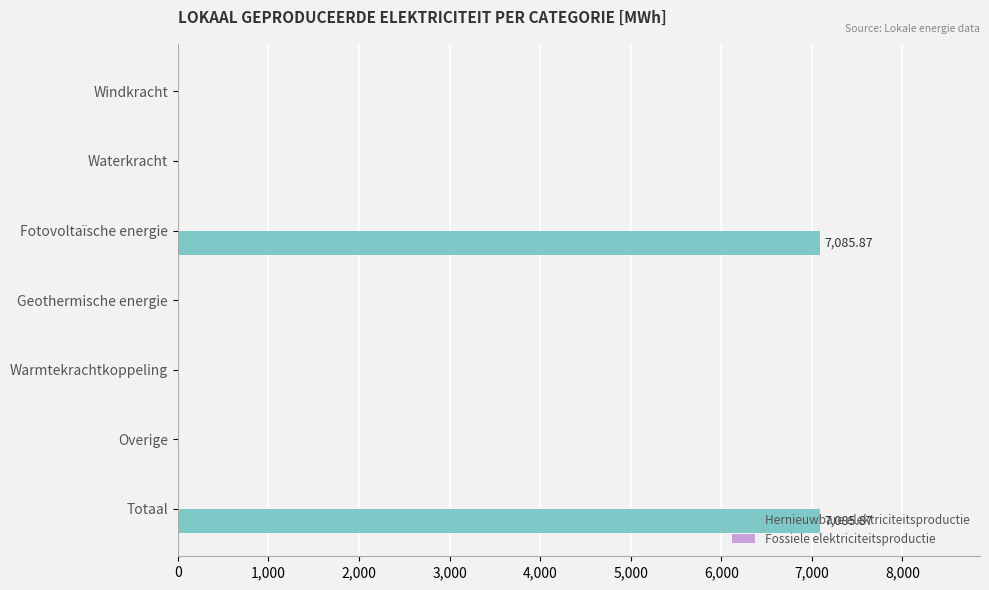

What is the sum of all values?

14171.7